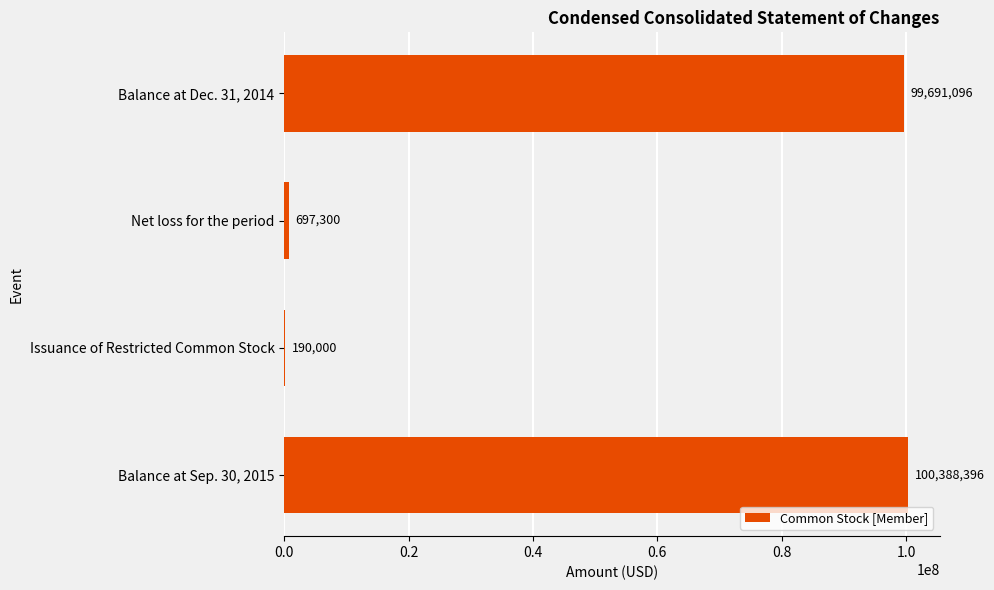

Does the chart contain stacked bars?

No